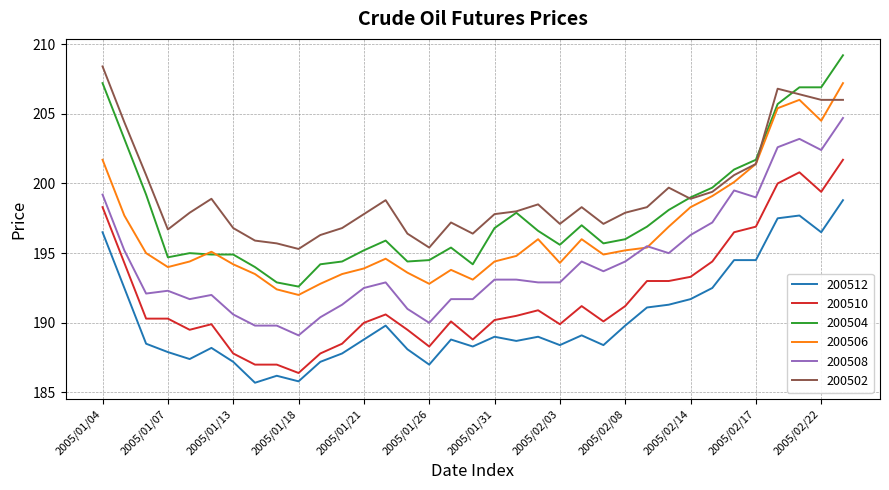

Which series has the largest range (max minus min)?

200504